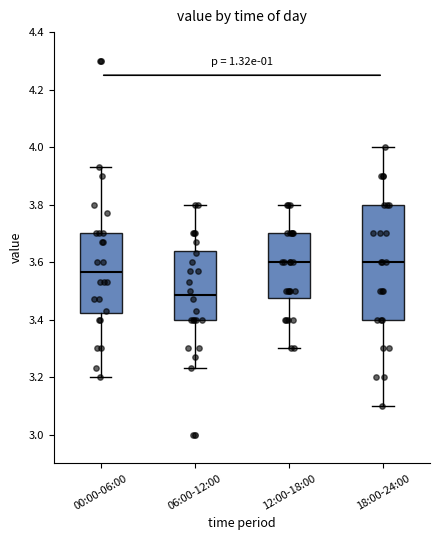

Which box has the lowest median line?

06:00-12:00